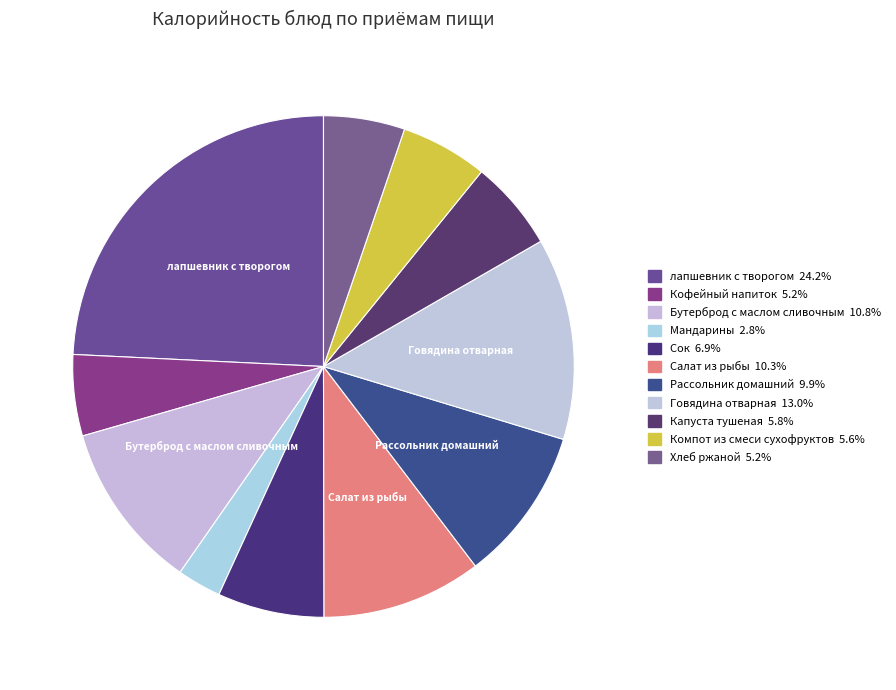

Does any single category account for the majority?

No